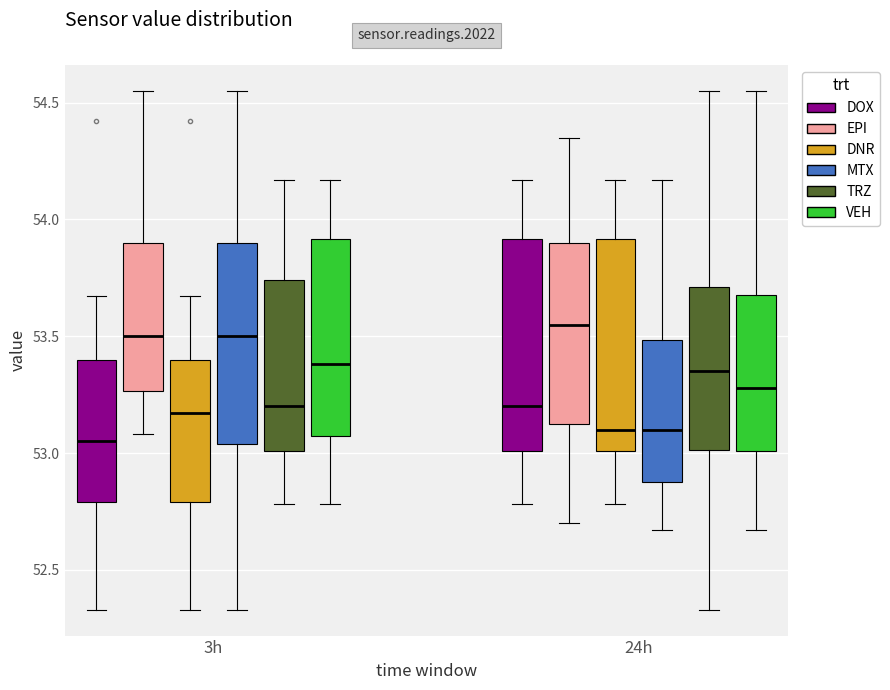

Reading left to right, read every box against the y-axis: the position of its median line, the range the box covers, and the ends of its whiskers. The values are not printed on the chart, so give them approximately, as read against the axis.

3h (DOX): median 53.05, box 52.80 to 53.40, whiskers 52.35 to 53.65
3h (EPI): median 53.50, box 53.25 to 53.90, whiskers 53.10 to 54.55
3h (DNR): median 53.15, box 52.80 to 53.40, whiskers 52.35 to 53.65
3h (MTX): median 53.50, box 53.05 to 53.90, whiskers 52.35 to 54.55
3h (TRZ): median 53.20, box 53.00 to 53.75, whiskers 52.80 to 54.15
3h (VEH): median 53.40, box 53.10 to 53.90, whiskers 52.80 to 54.15
24h (DOX): median 53.20, box 53.00 to 53.90, whiskers 52.80 to 54.15
24h (EPI): median 53.55, box 53.15 to 53.90, whiskers 52.70 to 54.35
24h (DNR): median 53.10, box 53.00 to 53.90, whiskers 52.80 to 54.15
24h (MTX): median 53.10, box 52.90 to 53.50, whiskers 52.65 to 54.15
24h (TRZ): median 53.35, box 53.00 to 53.70, whiskers 52.35 to 54.55
24h (VEH): median 53.30, box 53.00 to 53.70, whiskers 52.65 to 54.55